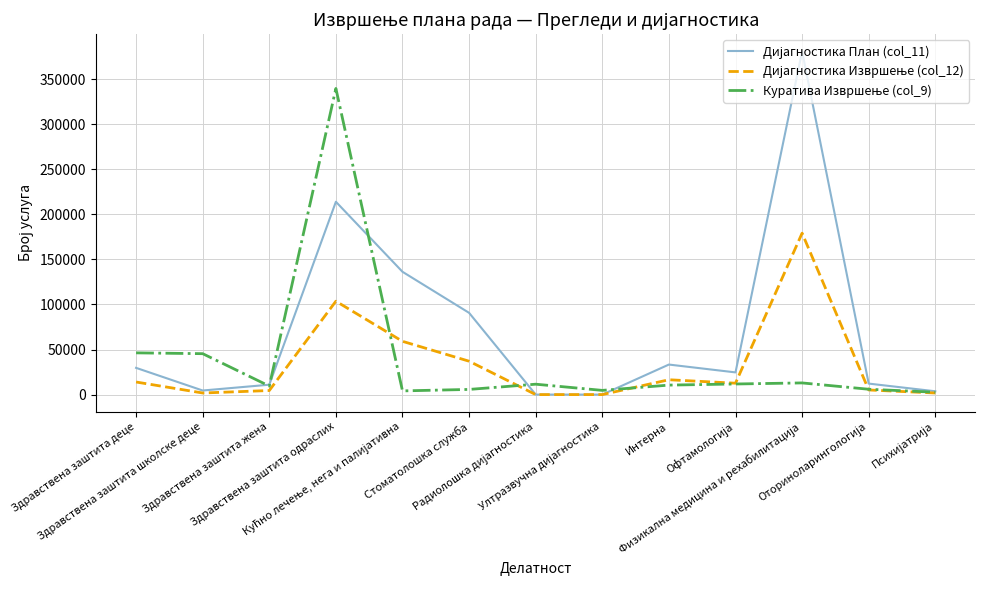

What is the sum of all Куратива Извршење (col_9) values?

510768